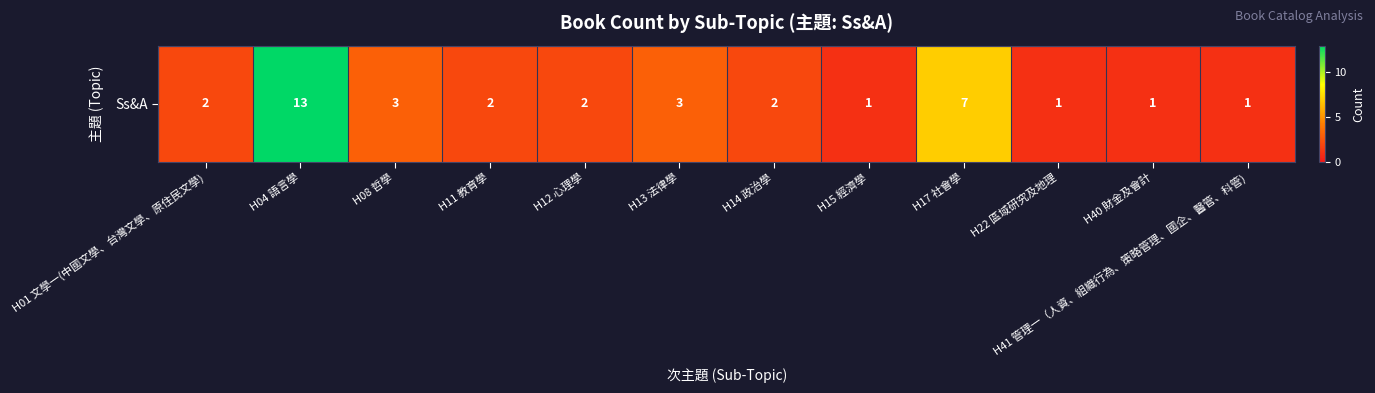

What is the smallest value displayed?

1